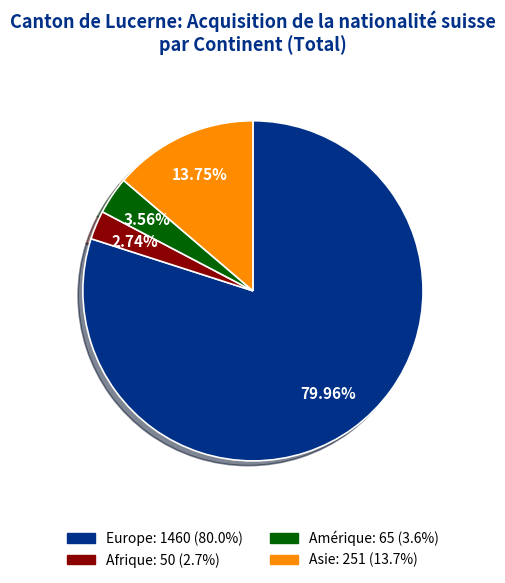

Is there a majority slice in this chart?

Yes